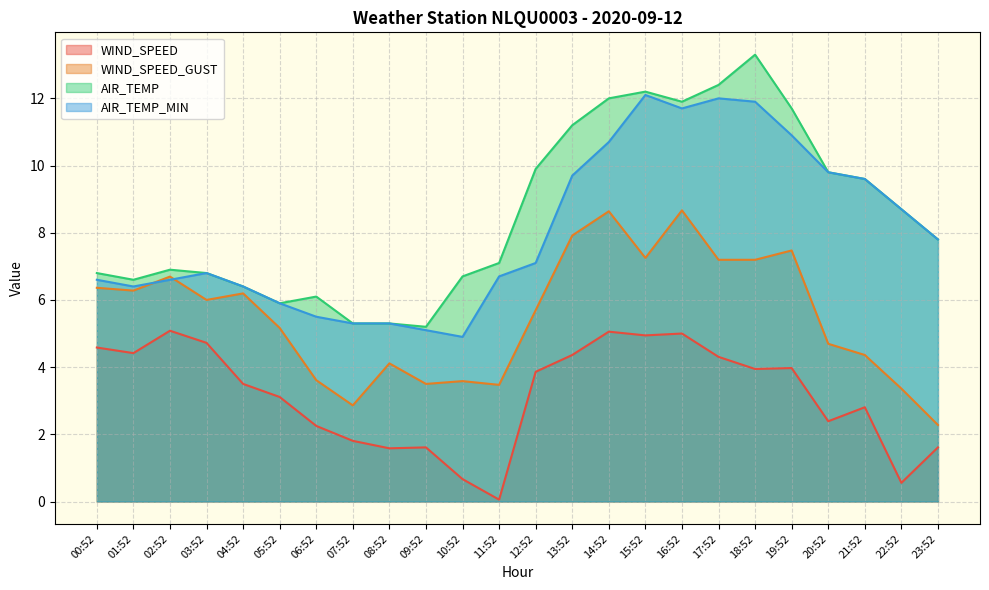

What are all the series names shown in the legend?

WIND_SPEED, WIND_SPEED_GUST, AIR_TEMP, AIR_TEMP_MIN